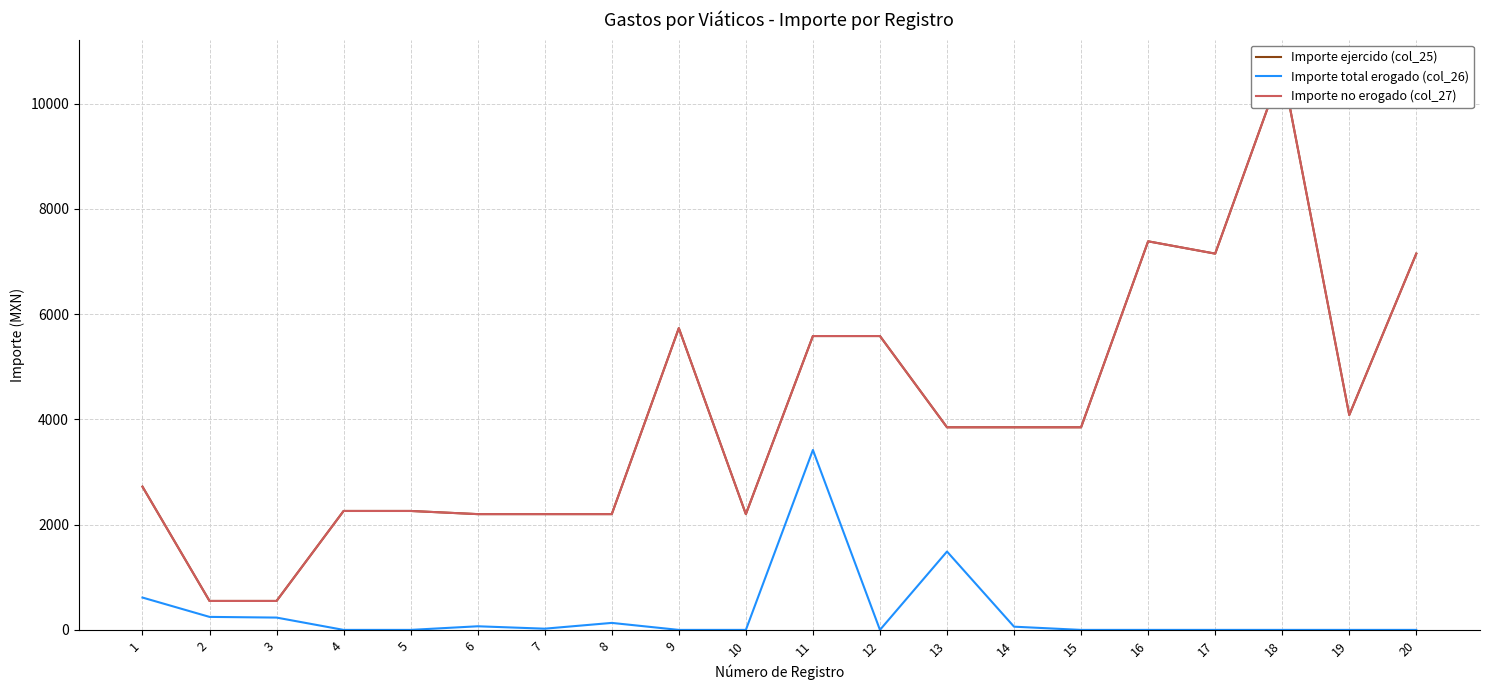

What is the total value across all series at 10?

4400.0